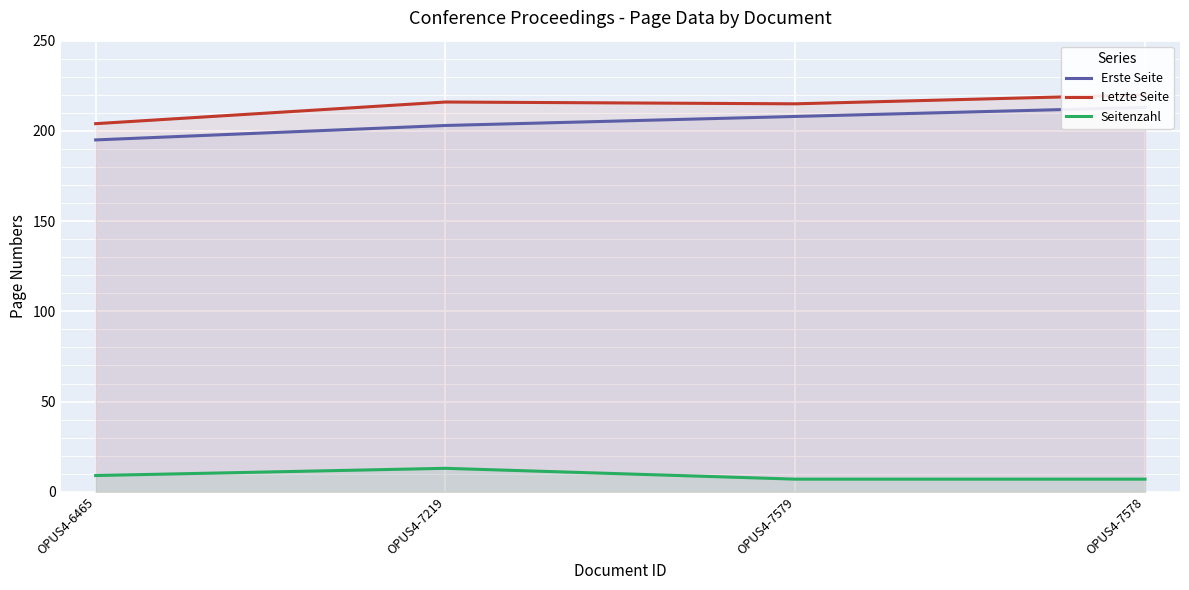

What is the difference between the highest and lowest values at OPUS4-7579?

208